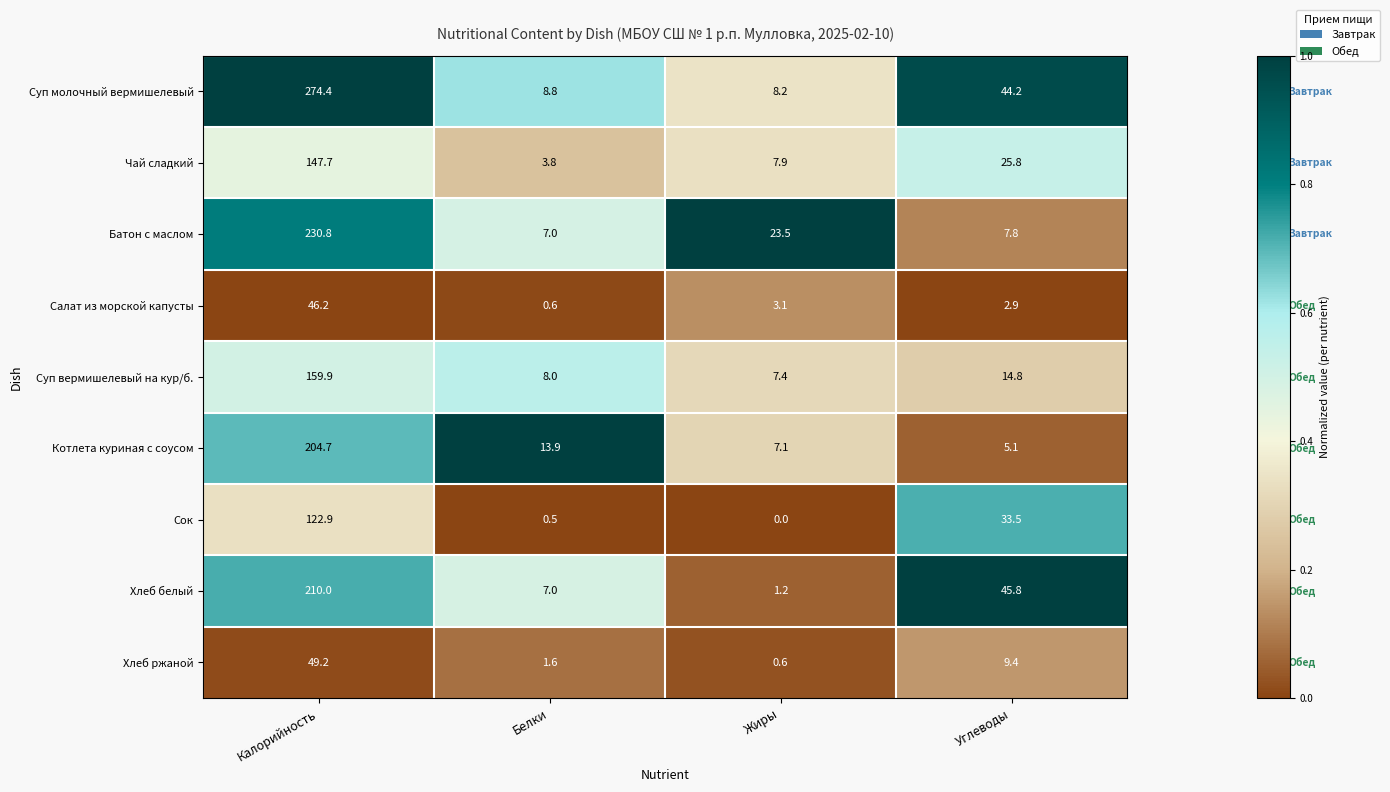

Rank the series by their maximum value, from highest to lowest.

Суп молочный вермишелевый, Батон с маслом, Хлеб белый, Котлета куриная с соусом, Суп вермишелевый на кур/б., Чай сладкий, Сок, Хлеб ржаной, Салат из морской капусты